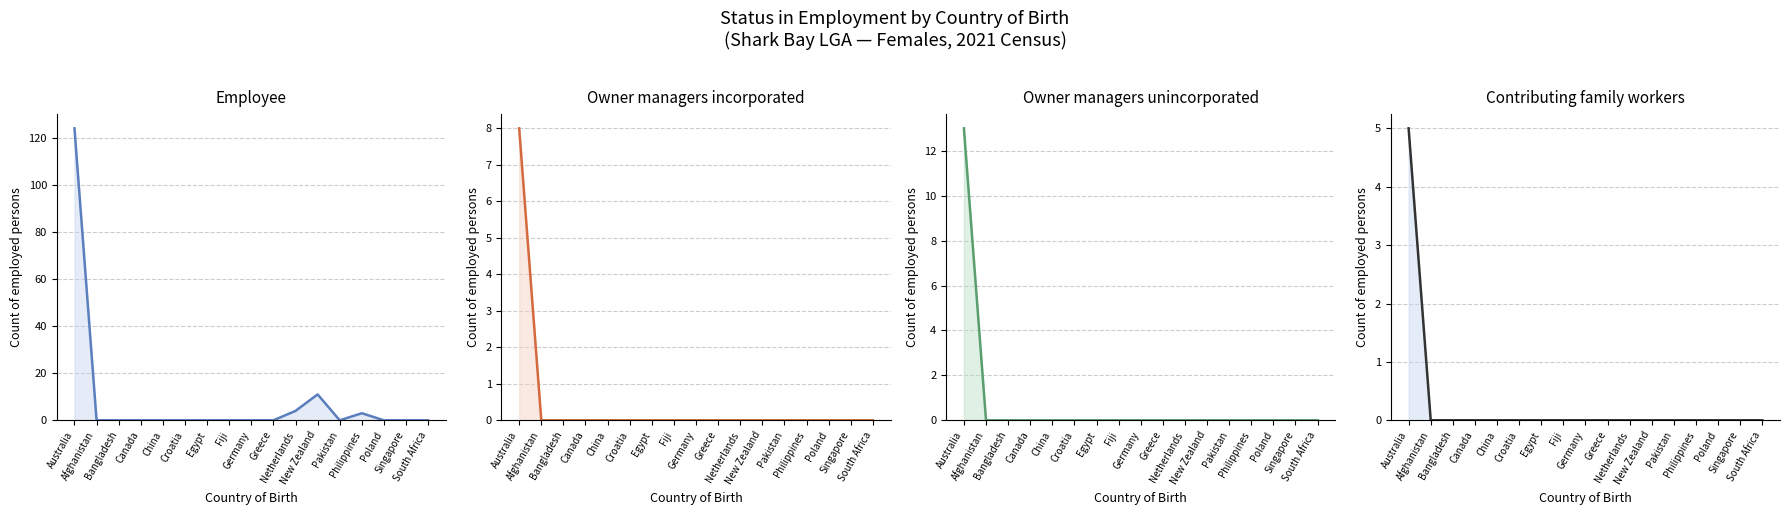

At how many categories does at least one series exceed 36?

1